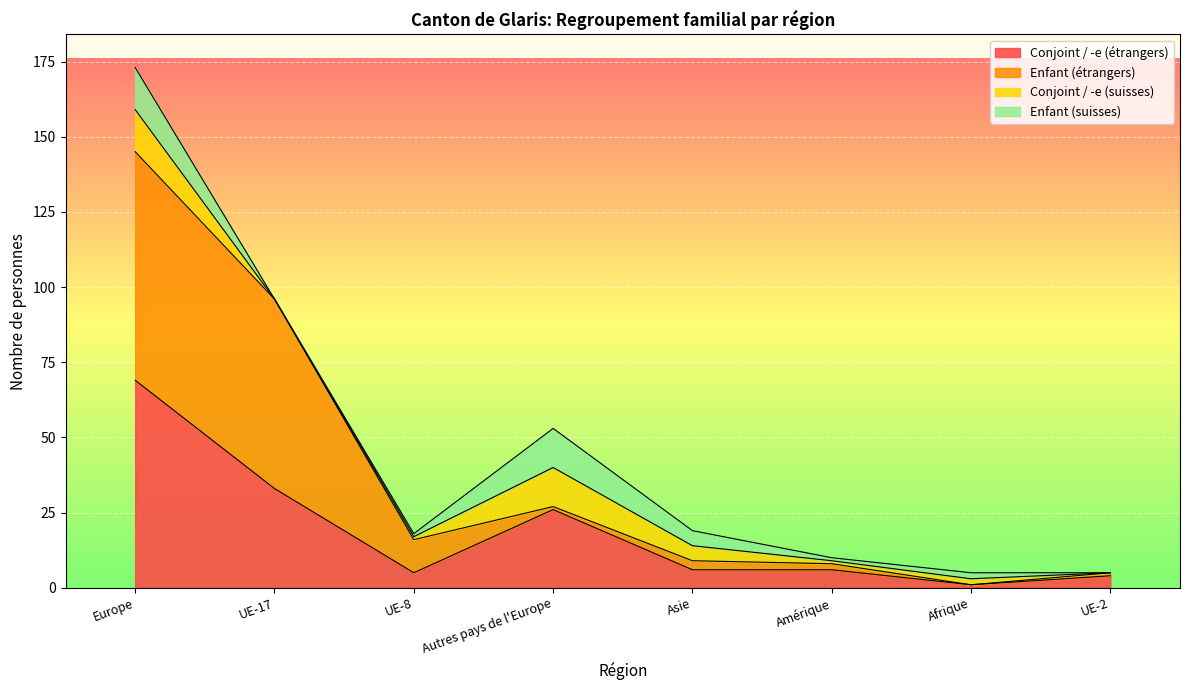

Which category has the lowest value across all series?

Afrique